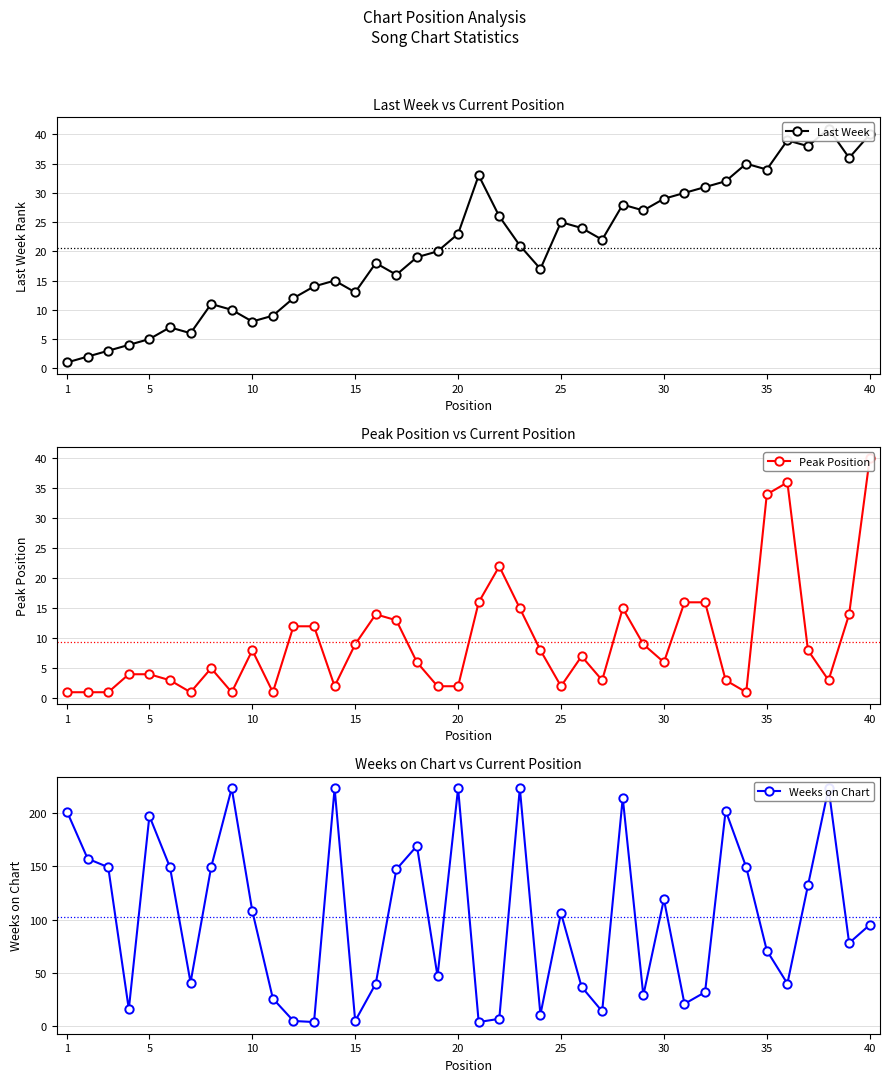

How many values in the Weeks on Chart series exceed 106?

19